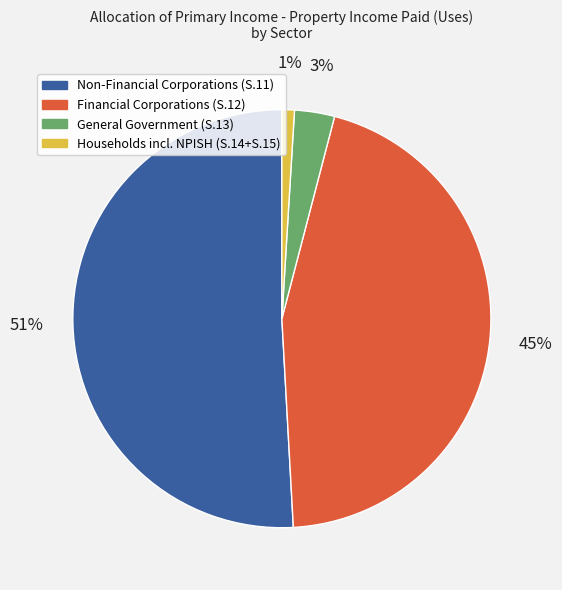

To the nearest percent, what is the average slice percentage?

25%